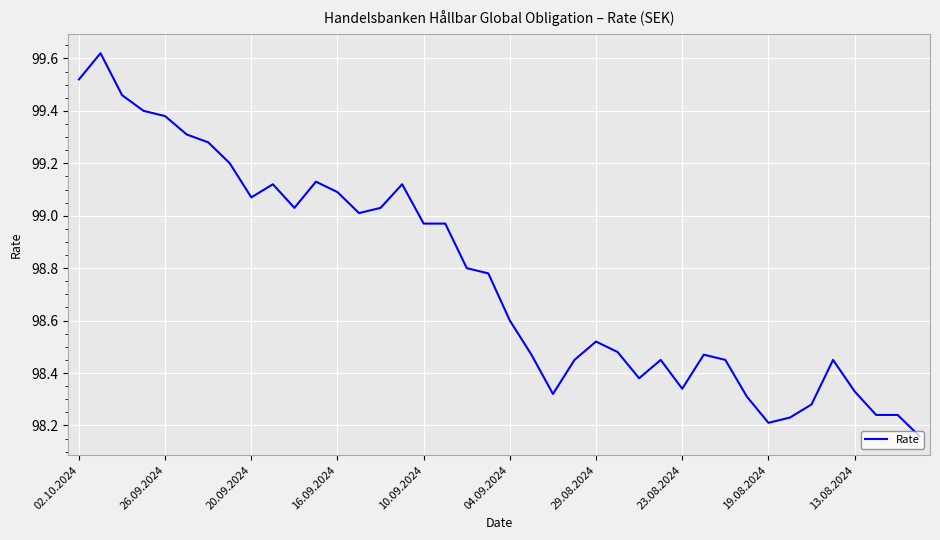

What is the difference between the maximum and minimum values?

1.5